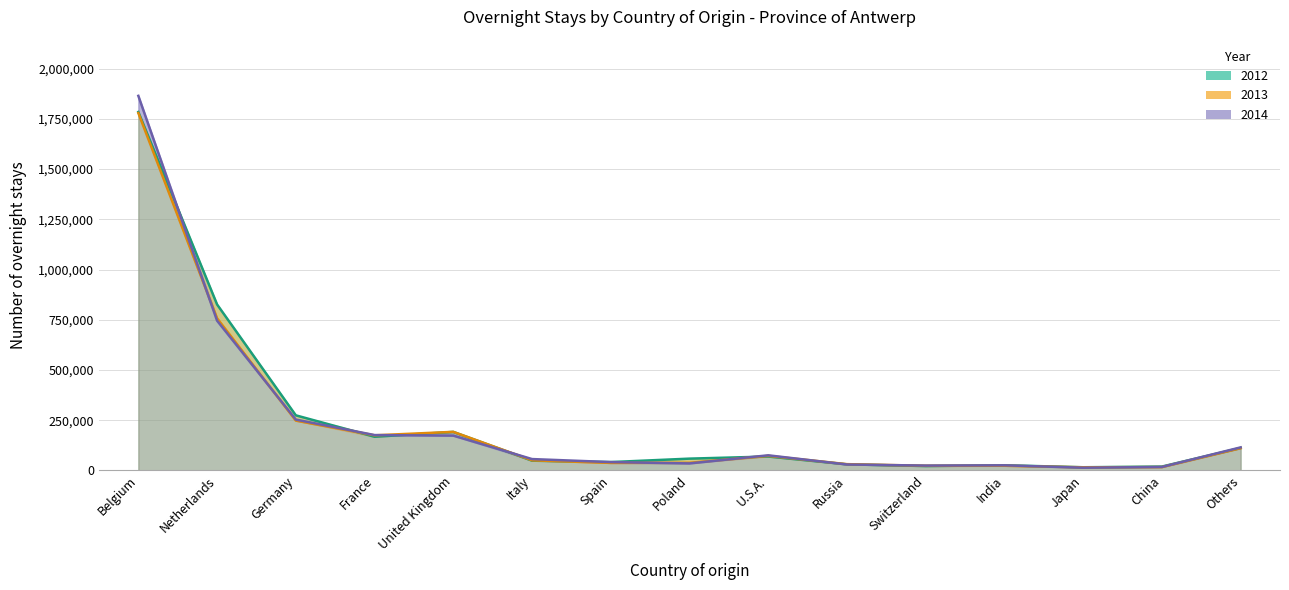

Reading left to right, transcribe all the data shown in this chart.

2012: Belgium=1784371	Netherlands=826121	Germany=274165	France=167472	United Kingdom=191651	Italy=48406	Spain=41389	Poland=58555	U.S.A.=68978	Russia=30200	Switzerland=21540	India=25583	Japan=15630	China=19020	Others=111840
2013: Belgium=1779220	Netherlands=757296	Germany=247919	France=174633	United Kingdom=191909	Italy=50180	Spain=37288	Poland=37775	U.S.A.=72348	Russia=31072	Switzerland=23083	India=23091	Japan=15353	China=16563	Others=110717
2014: Belgium=1864681	Netherlands=745366	Germany=253061	France=175908	United Kingdom=173139	Italy=56420	Spain=41354	Poland=34695	U.S.A.=75128	Russia=29348	Switzerland=23939	India=25292	Japan=13393	China=17078	Others=114633